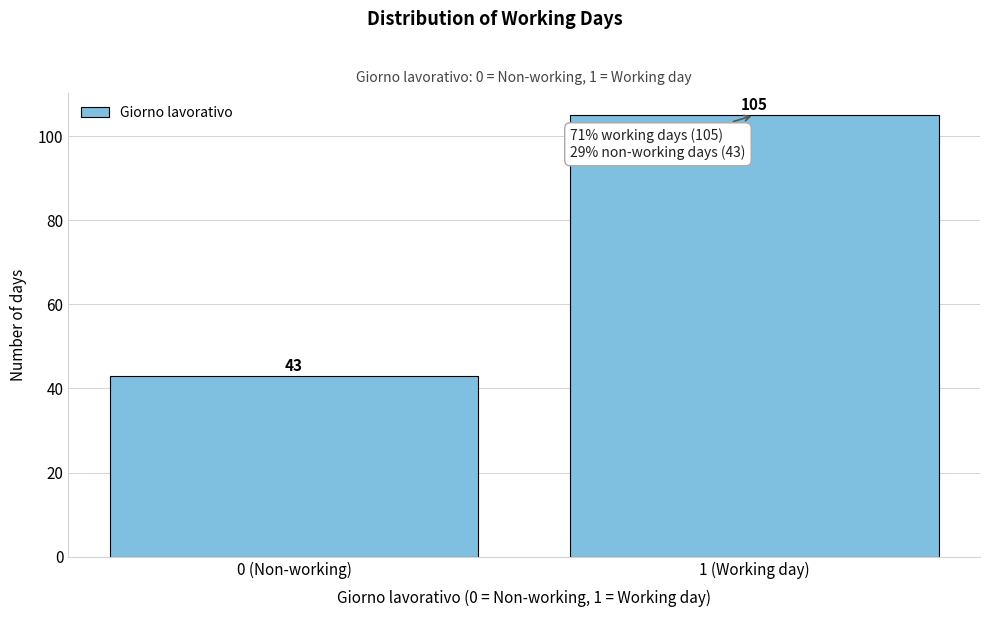

Reading left to right, what are all the values shown in this chart?

43	105